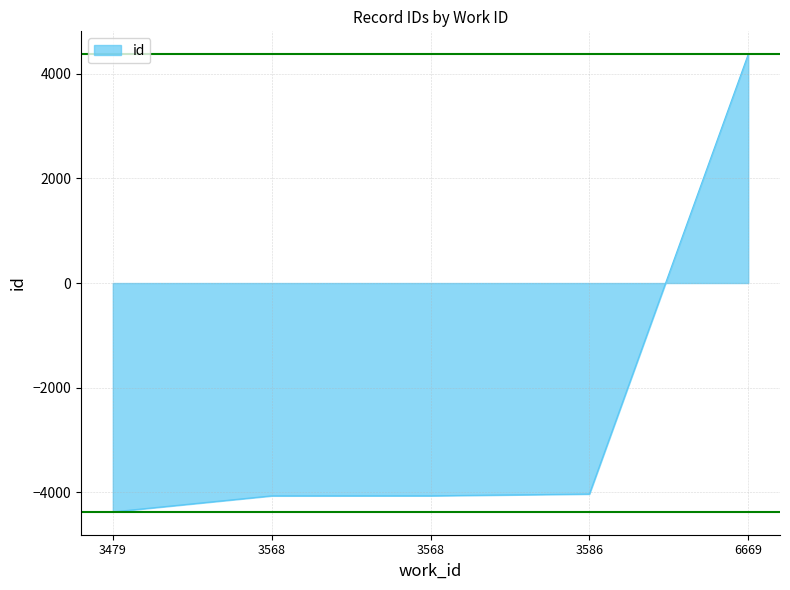

What value does the data have at 3586?

-4032.5